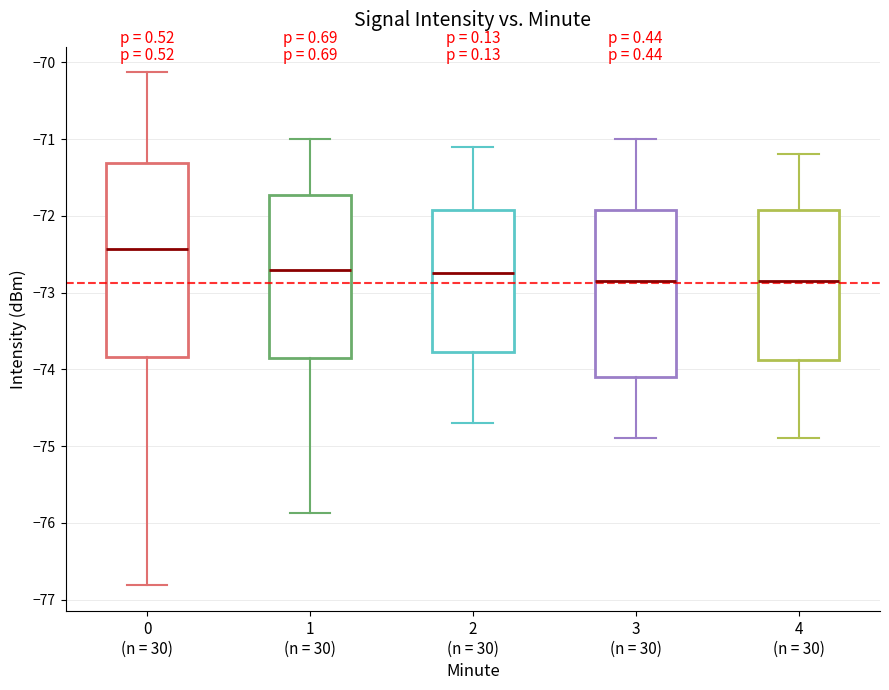

Reading left to right, transcribe this box plot: for each box, give where its median line is, the range the box spans, and where its two whiskers end, as read against the y-axis. The values are not printed on the chart, so give them approximately, as read against the axis.

0 (n = 30): median -72.4, box -73.8 to -71.3, whiskers -76.8 to -70.1
1 (n = 30): median -72.7, box -73.8 to -71.7, whiskers -75.9 to -71.0
2 (n = 30): median -72.7, box -73.8 to -71.9, whiskers -74.7 to -71.1
3 (n = 30): median -72.8, box -74.1 to -71.9, whiskers -74.9 to -71.0
4 (n = 30): median -72.8, box -73.9 to -71.9, whiskers -74.9 to -71.2